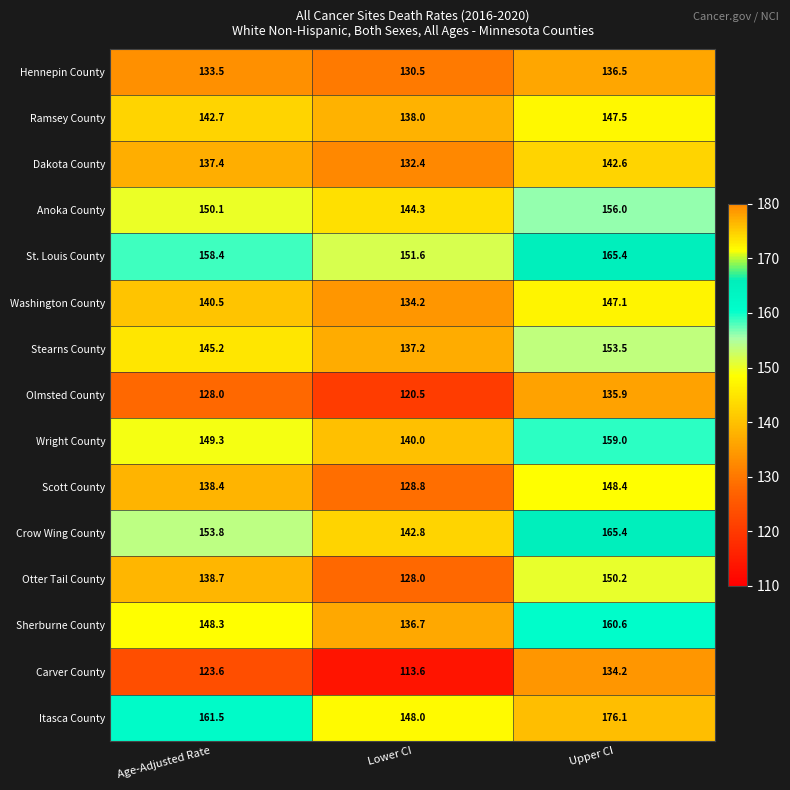

What is the difference between the highest and lowest values at Lower CI?

38.0